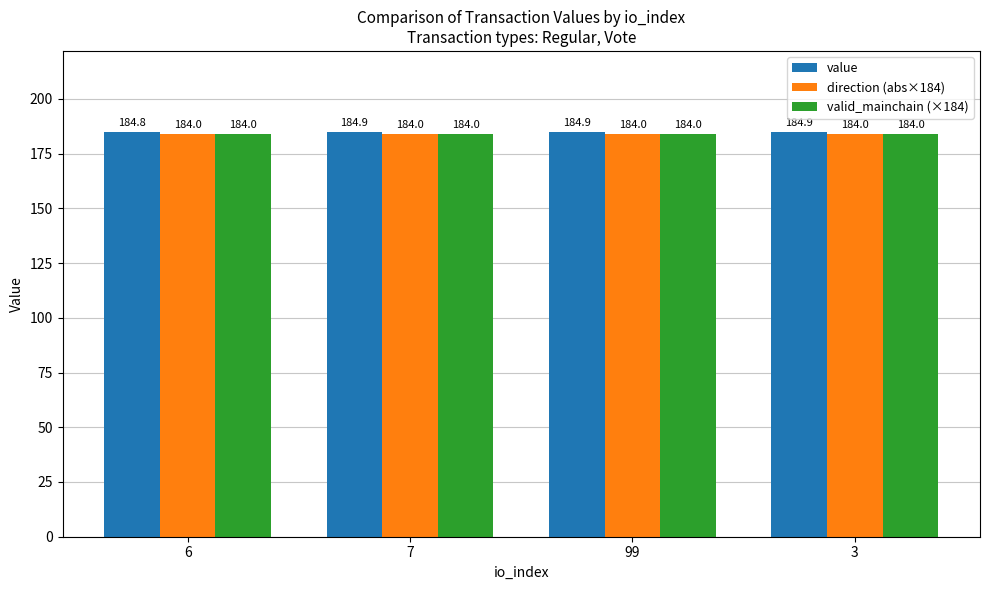

What is the label of the 3rd bar from the right?

7